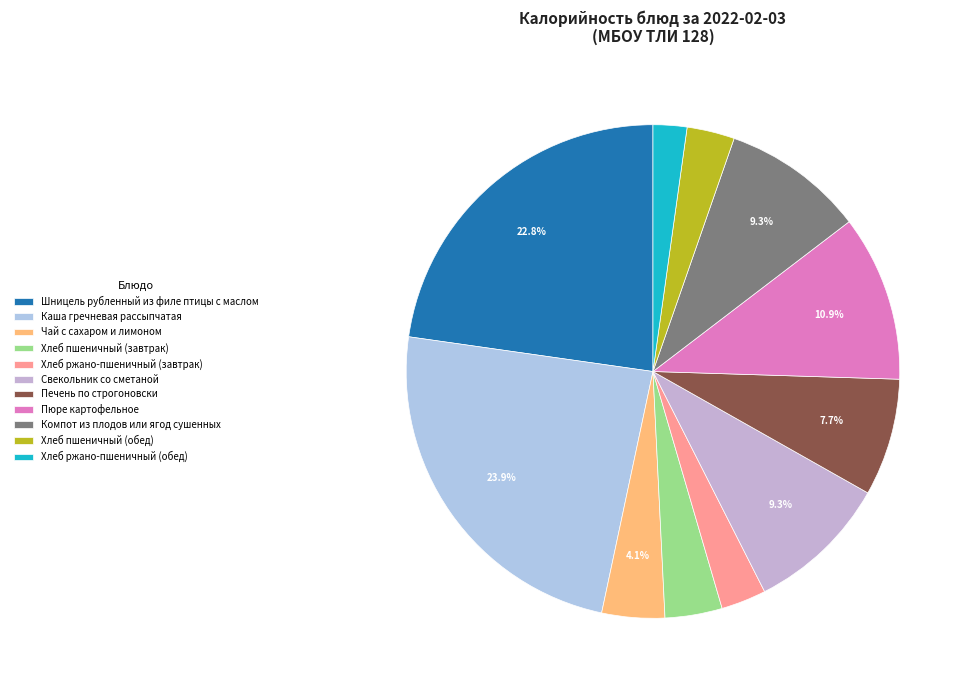

Between Хлеб пшеничный (завтрак) and Каша гречневая рассыпчатая, which is larger?

Каша гречневая рассыпчатая